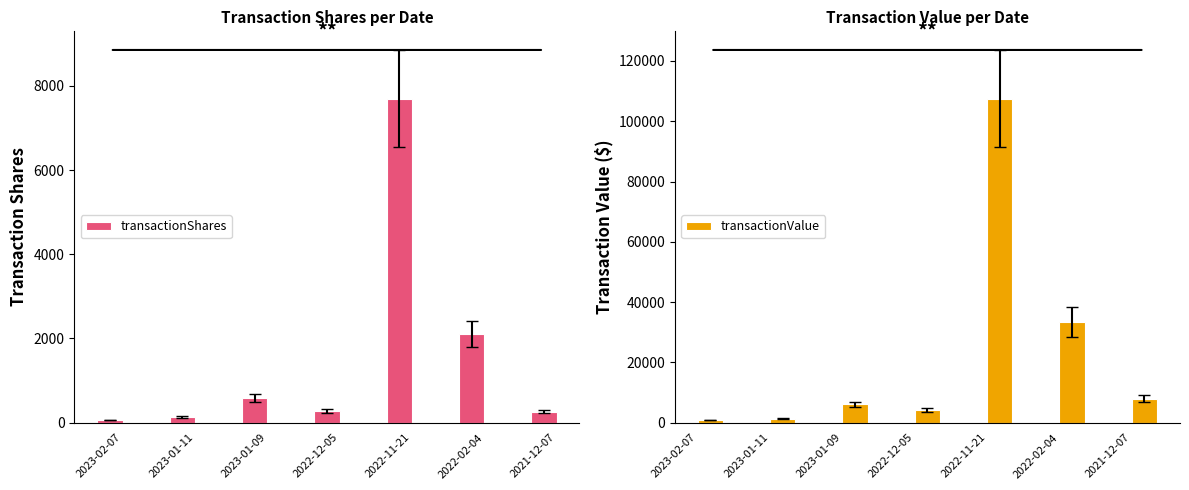

What are all the series names shown in the legend?

transactionShares, transactionValue